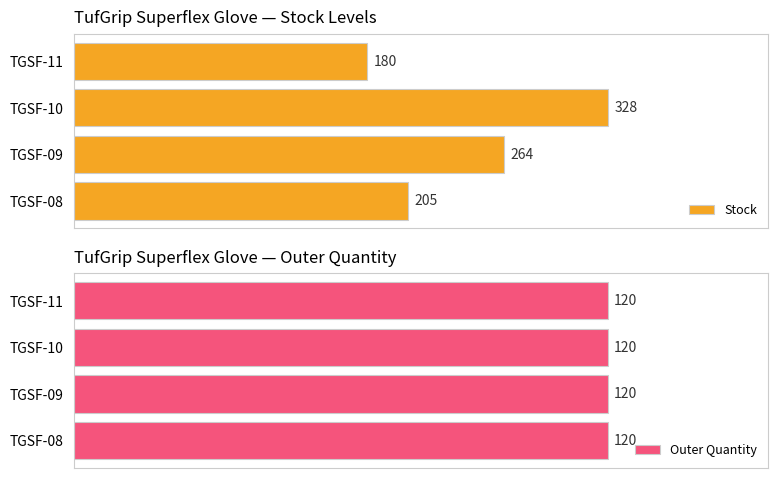

Count the number of categories in the chart.

4